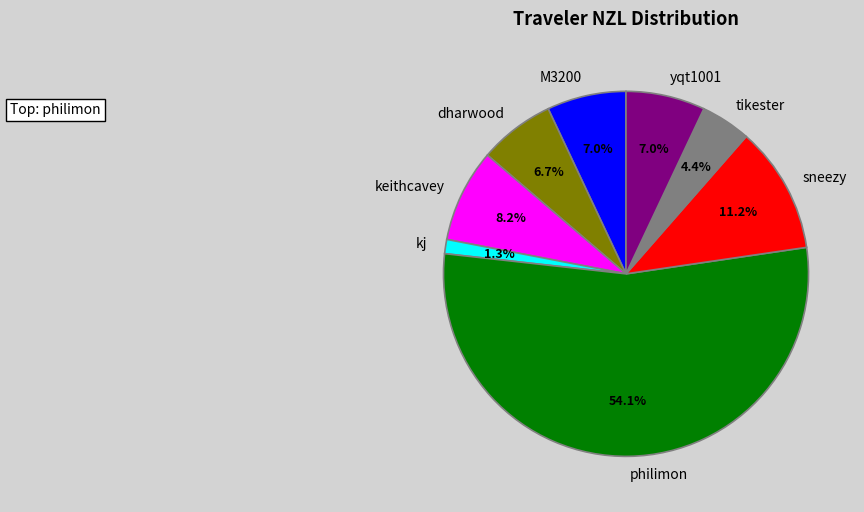

What percentage is NOT represented by tikester?

95.6%